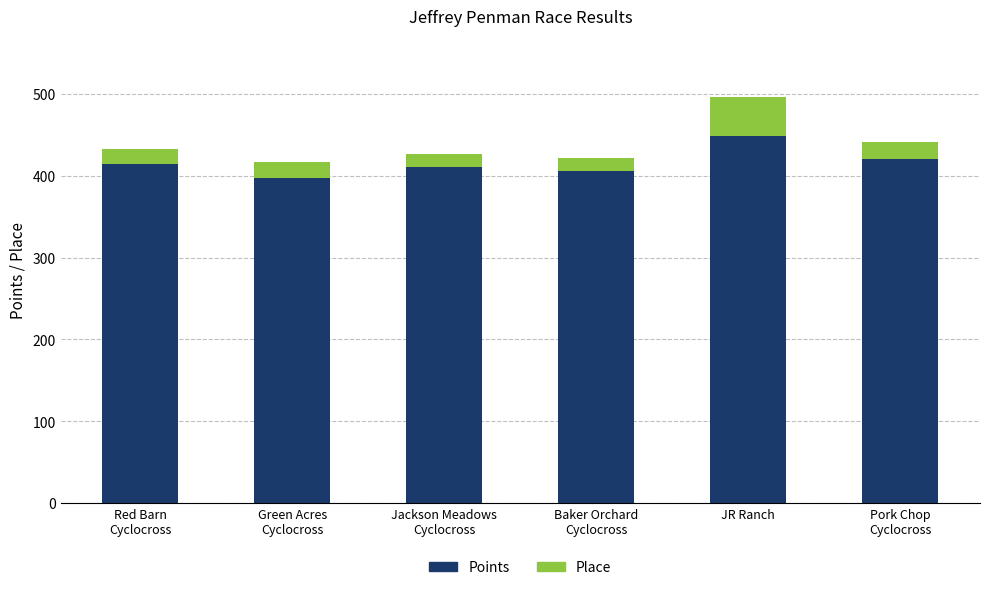

The value of Points at JR Ranch is 448.5. True or false?

True